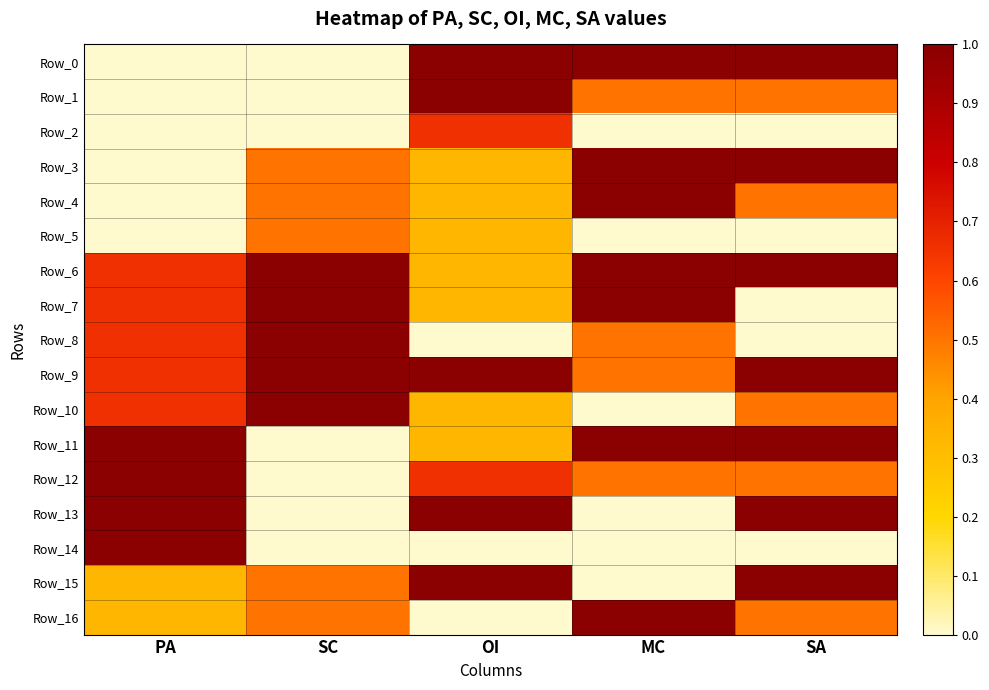

What is the difference between the highest and lowest values at SC?

1.0